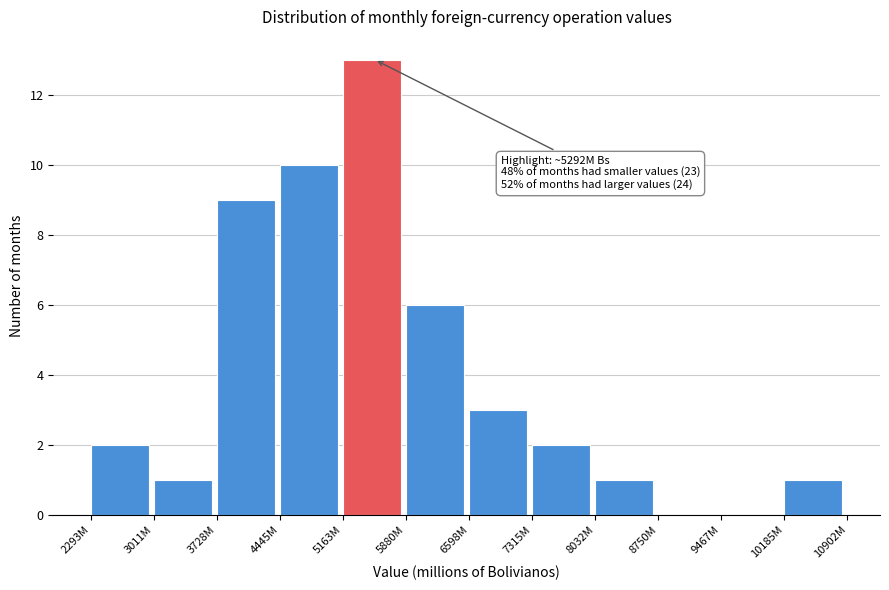

Reading left to right, list all the values displayed in this chart.

2293M=2	3011M=1	3728M=9	4445M=10	5163M=13	5880M=6	6598M=3	7315M=2	8032M=1	8750M=0	9467M=0	10185M=1